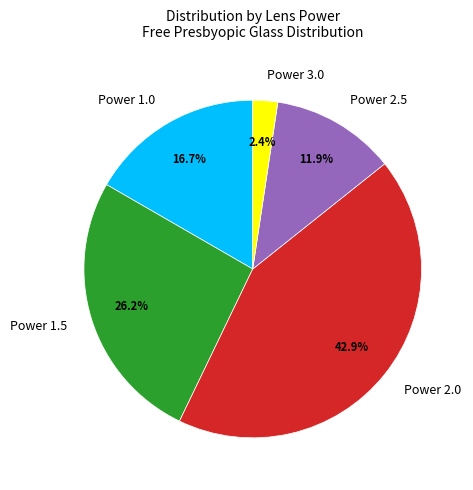

What percentage is NOT represented by Power 3.0?

97.6%